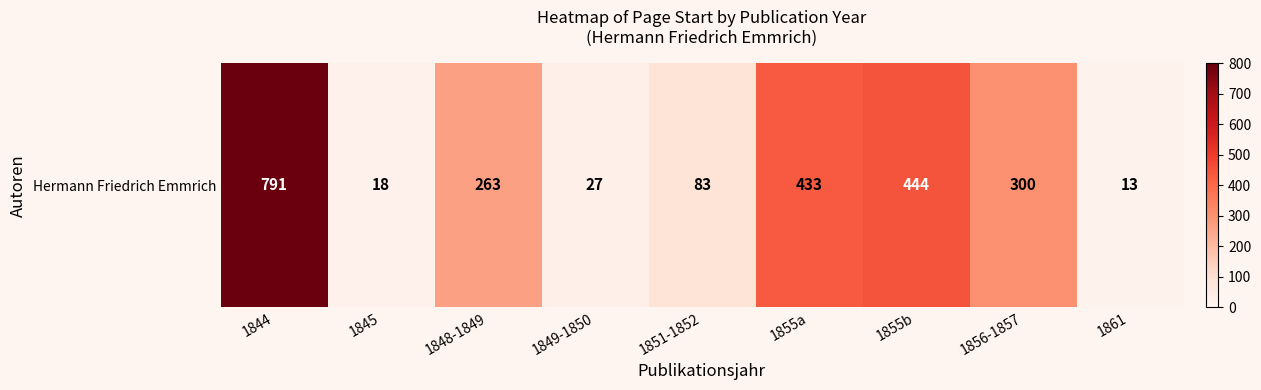

What is the change in value from 1849-1850 to 1855b?

+417